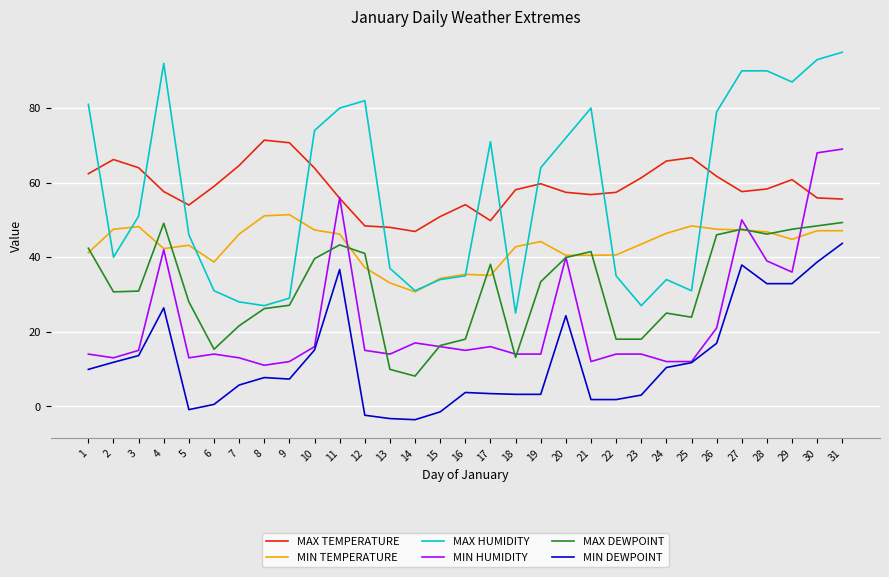

What is the lowest value of the MAX HUMIDITY series?

25.0